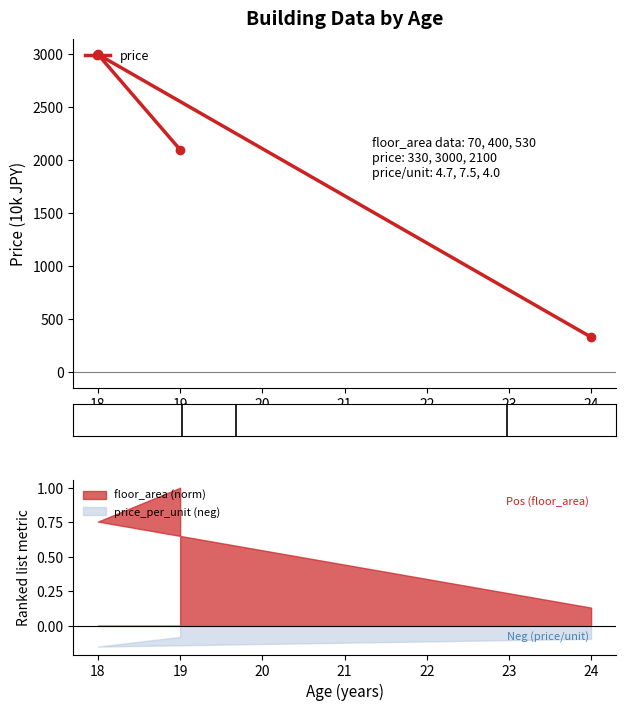

How many lines are shown in the chart?

1